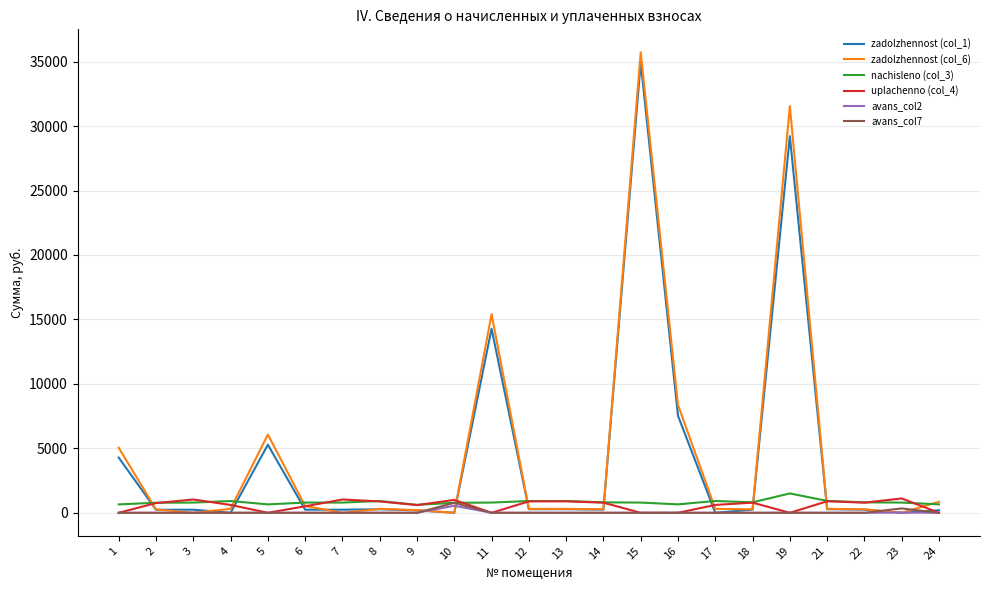

Which series has the widest spread of values?

zadolzhennost (col_6)